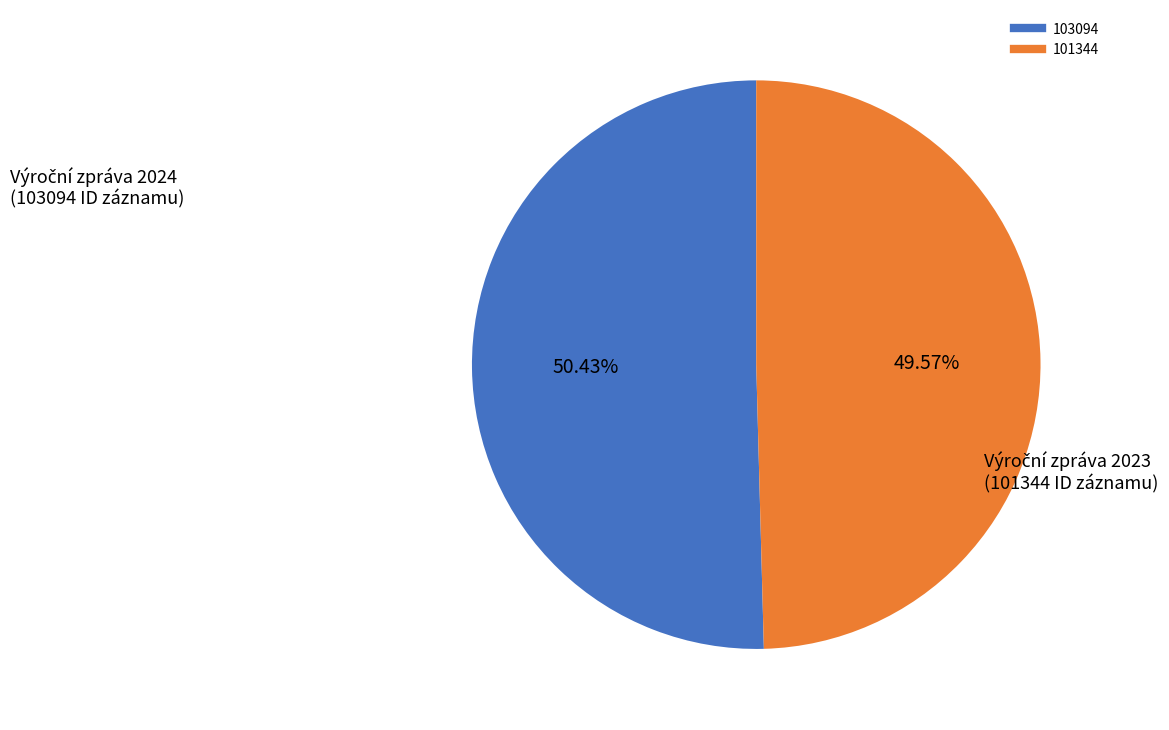

How many segments does this pie chart have?

2